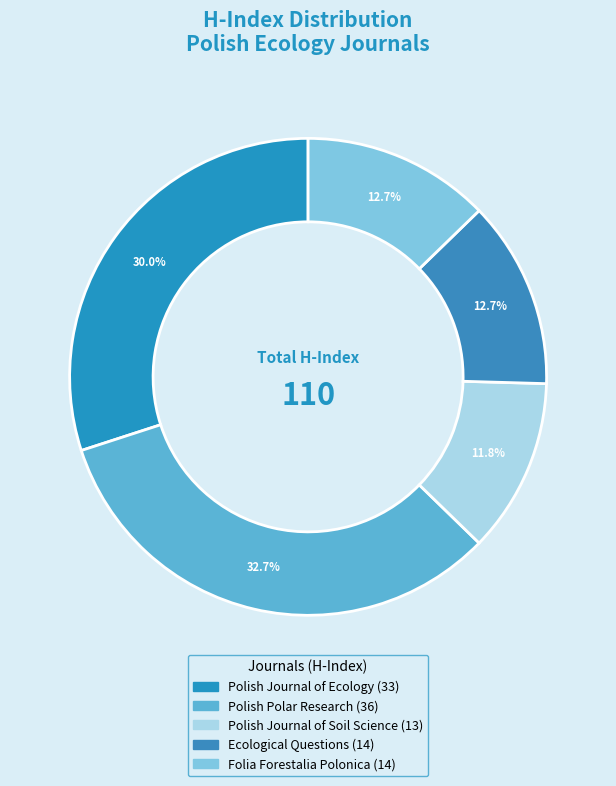

What is the change in value from Polish Journal of Ecology to Polish Polar Research?

+3